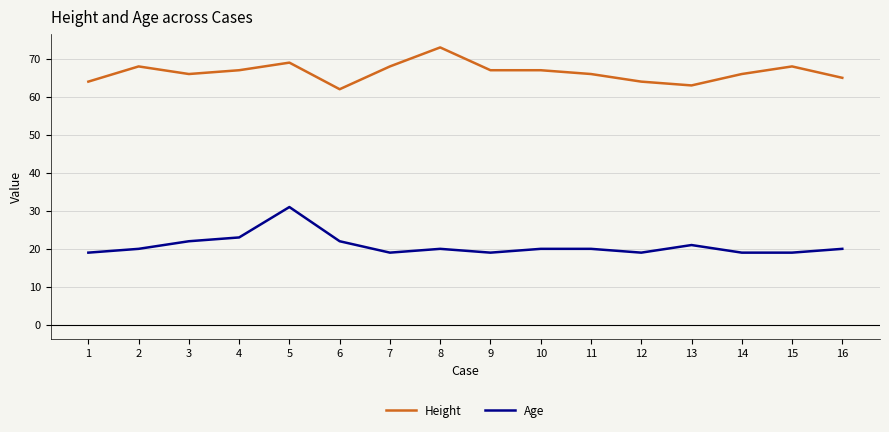

Is the value of Age at 9 greater than the value of Height at 10?

No